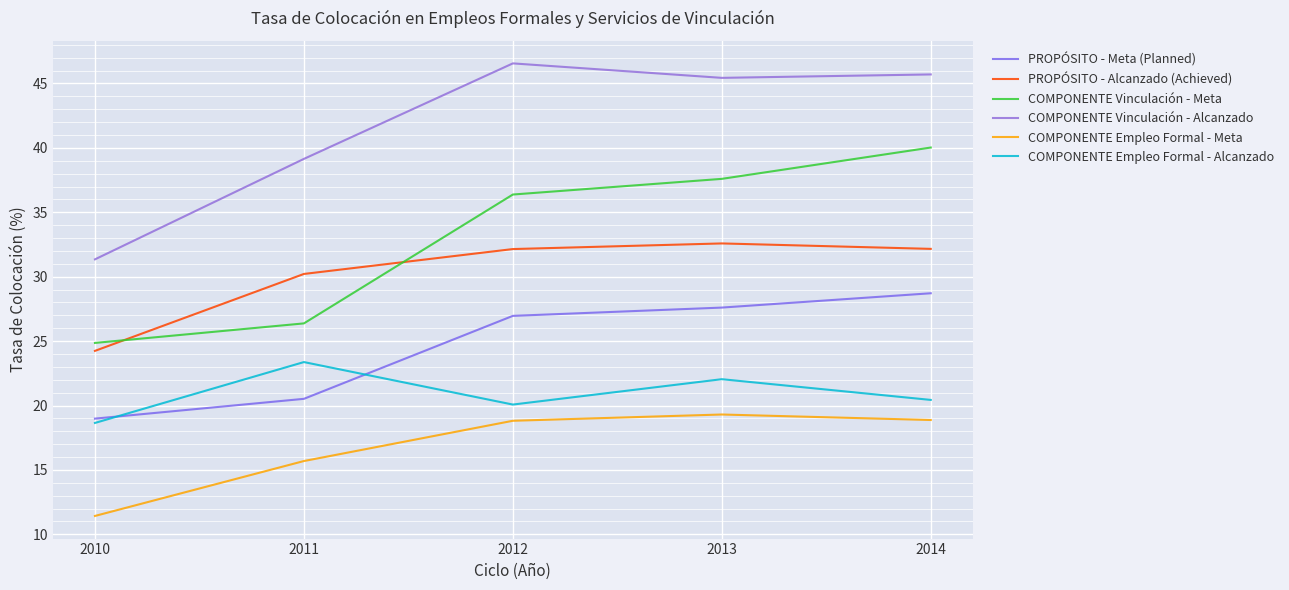

What is the value of the COMPONENTE Vinculación - Meta point at the 1st from the left?

24.9